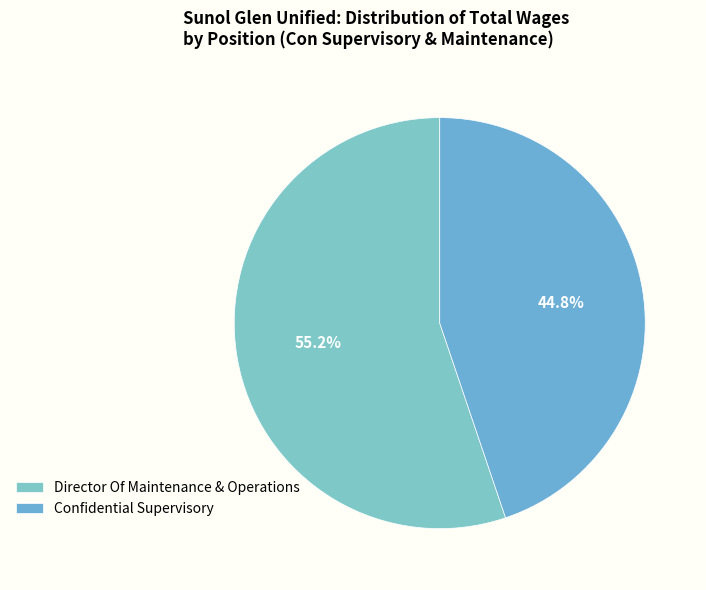

What is the ratio of the value at Confidential Supervisory to the value at Director Of Maintenance & Operations?

0.8